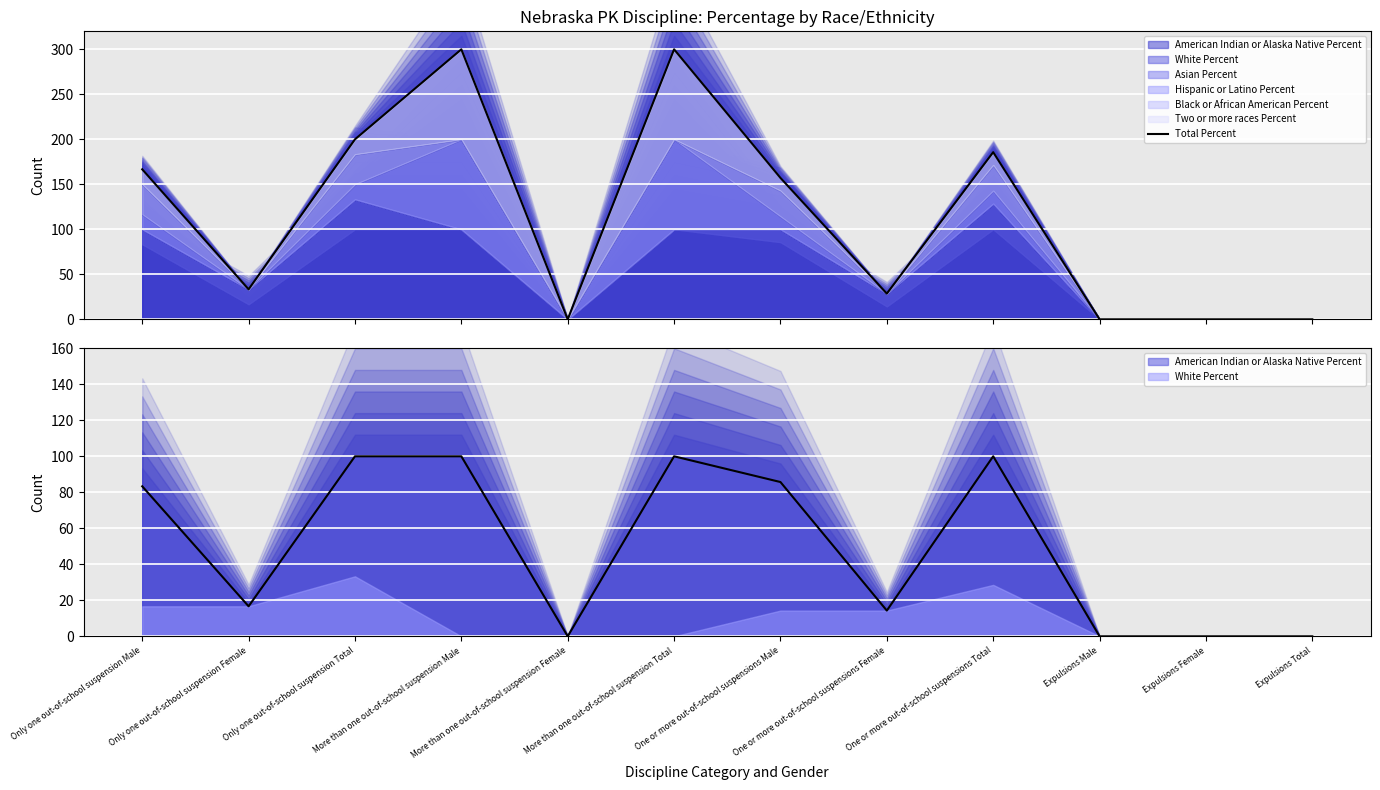

Reading left to right, transcribe all the data shown in this chart.

Only one out-of-school suspension Male=166.7	Only one out-of-school suspension Female=33.3	Only one out-of-school suspension Total=200.0	More than one out-of-school suspension Male=300.0	More than one out-of-school suspension Female=0.0	More than one out-of-school suspension Total=300.0	One or more out-of-school suspensions Male=157.1	One or more out-of-school suspensions Female=28.6	One or more out-of-school suspensions Total=185.7	Expulsions Male=0.0	Expulsions Female=0.0	Expulsions Total=0.0